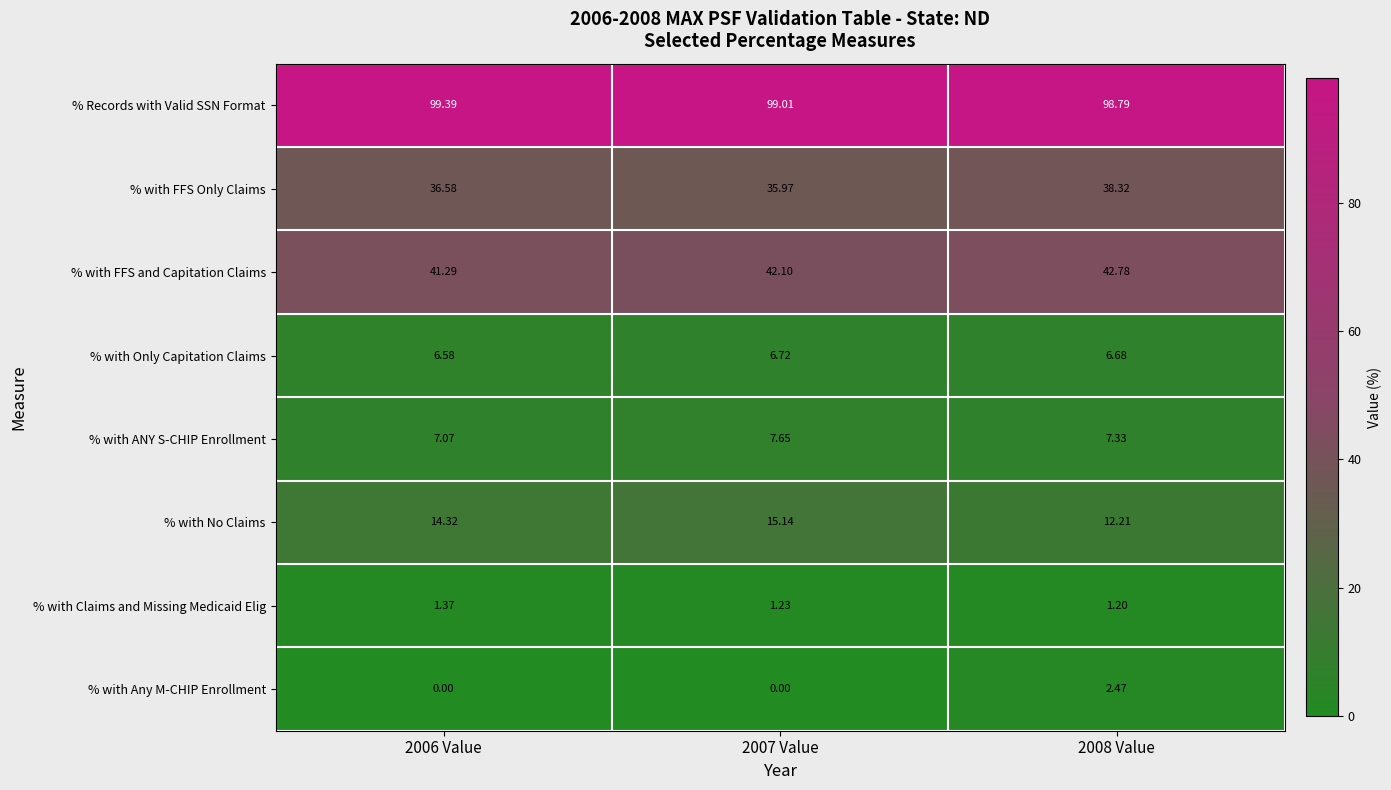

Which series has the largest total across all categories?

% Records with Valid SSN Format